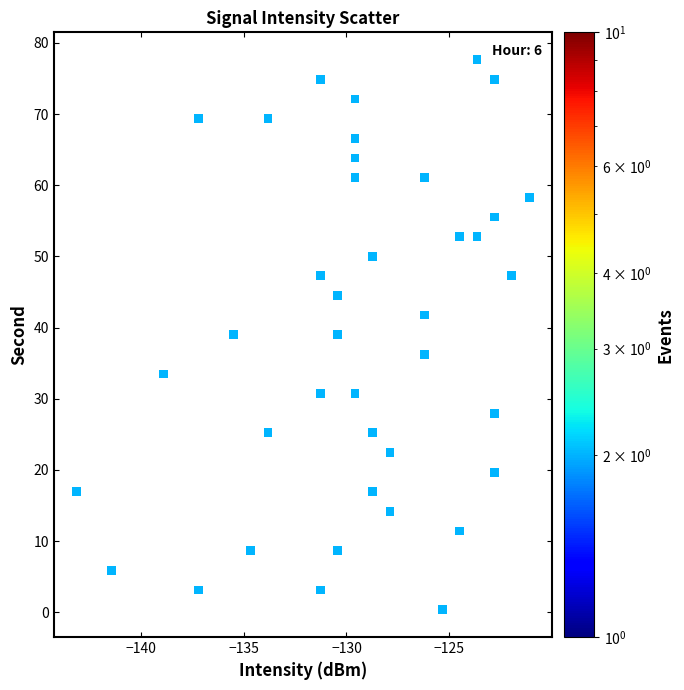

What is the range of X values (max minus min)?

22.0